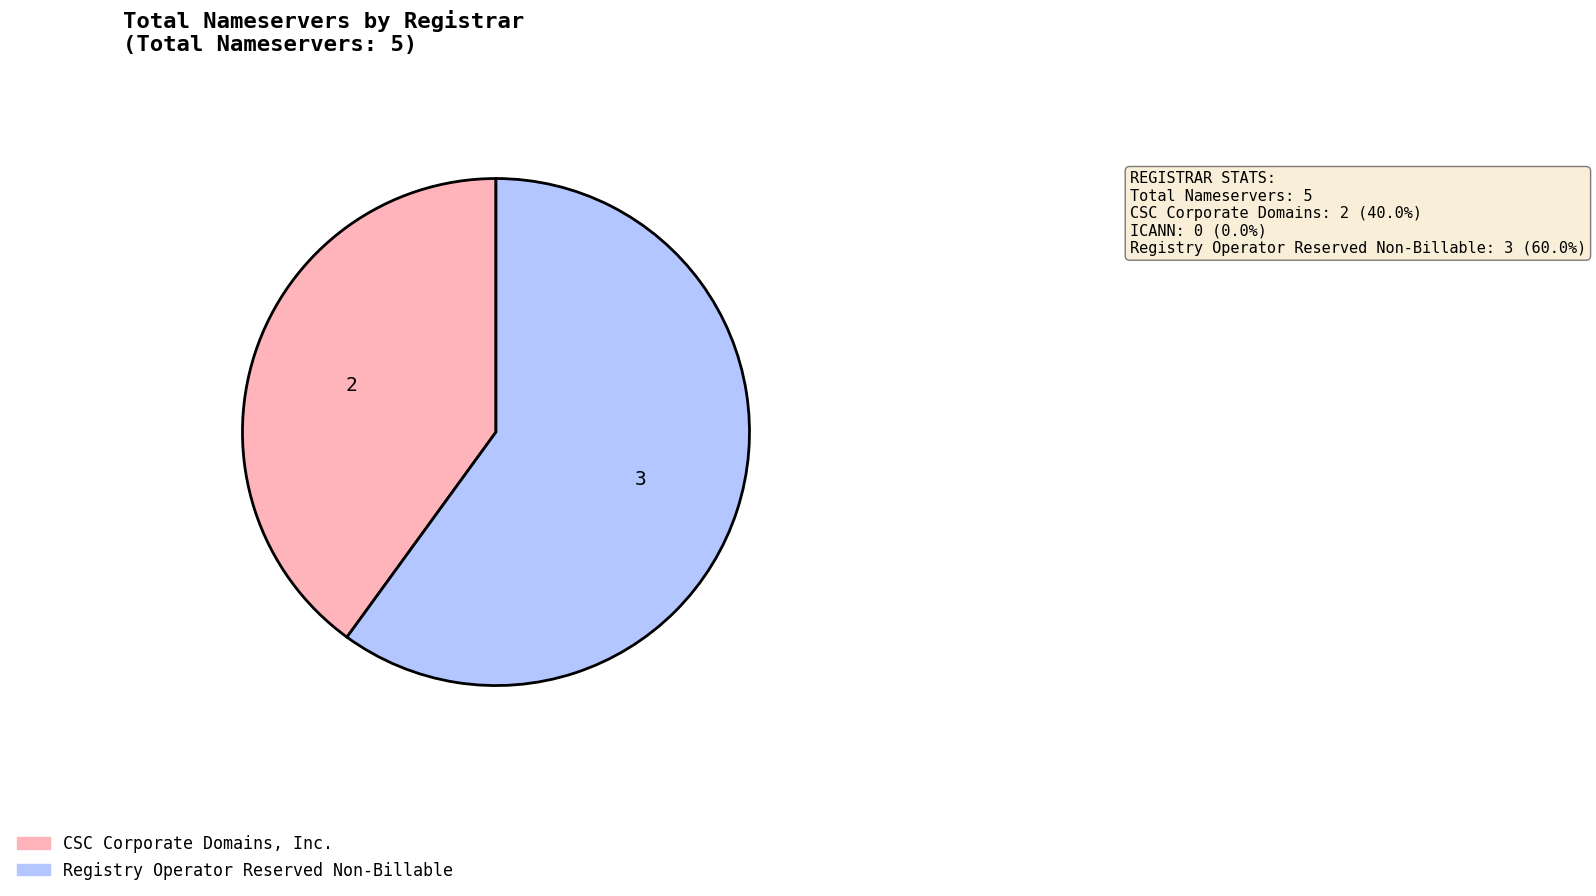

What is the smallest slice in the pie chart?

CSC Corporate Domains, Inc.